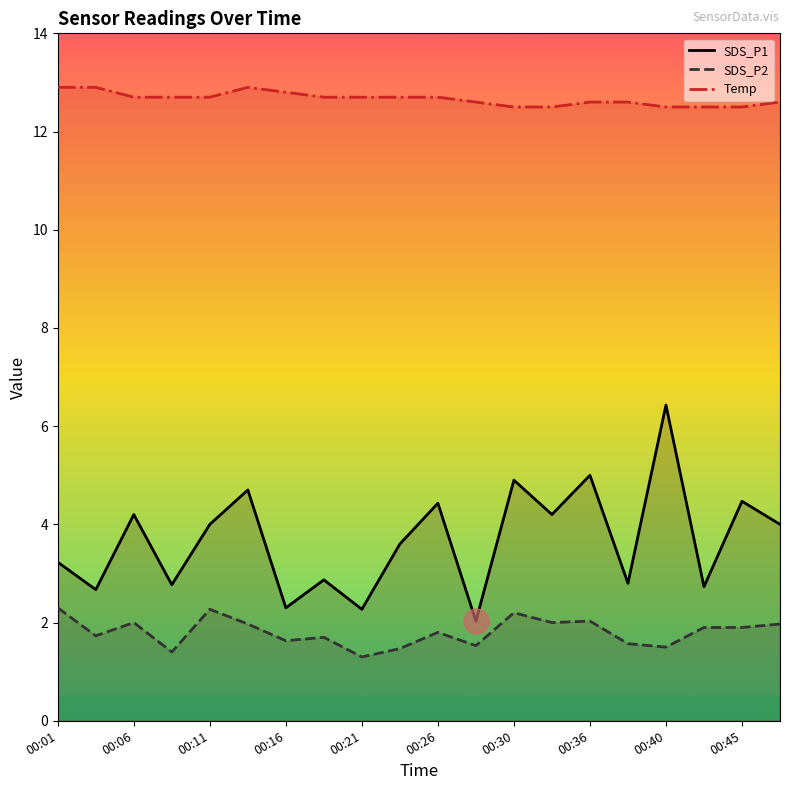

At which category does SDS_P2 reach its first local peak?

00:06